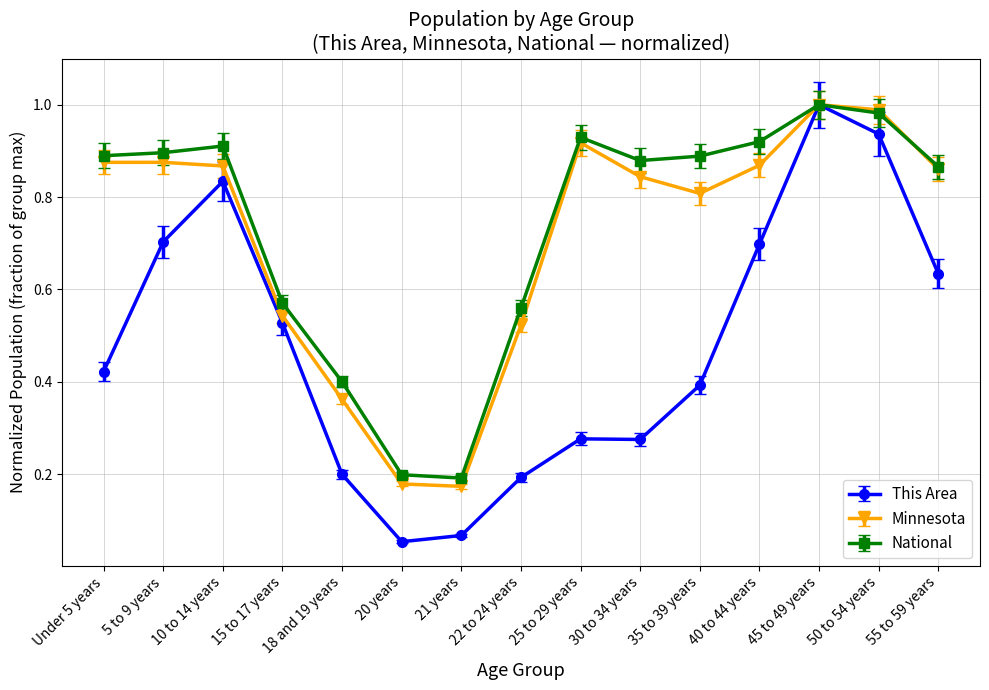

Is the value of This Area at 10 to 14 years greater than the value of Minnesota at 40 to 44 years?

No